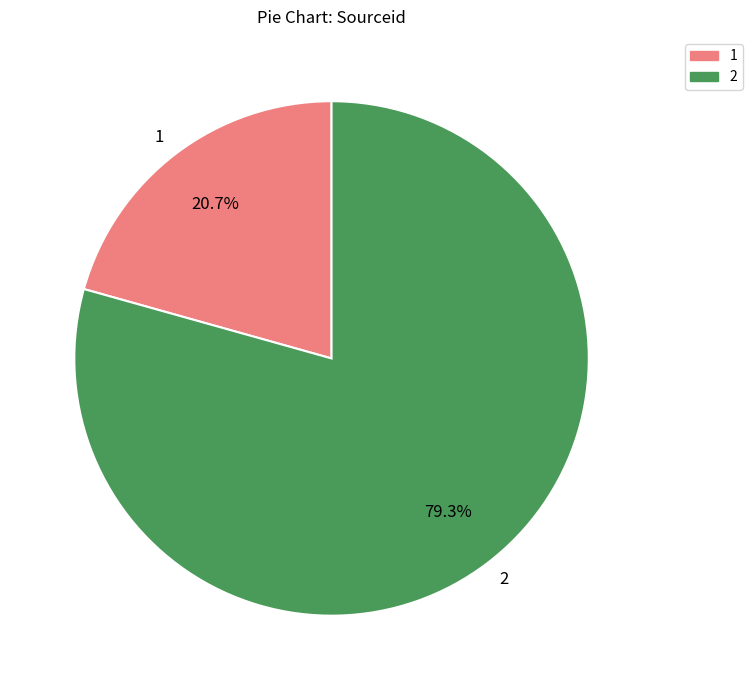

What percentage do 1 and 2 together represent?

100.0%